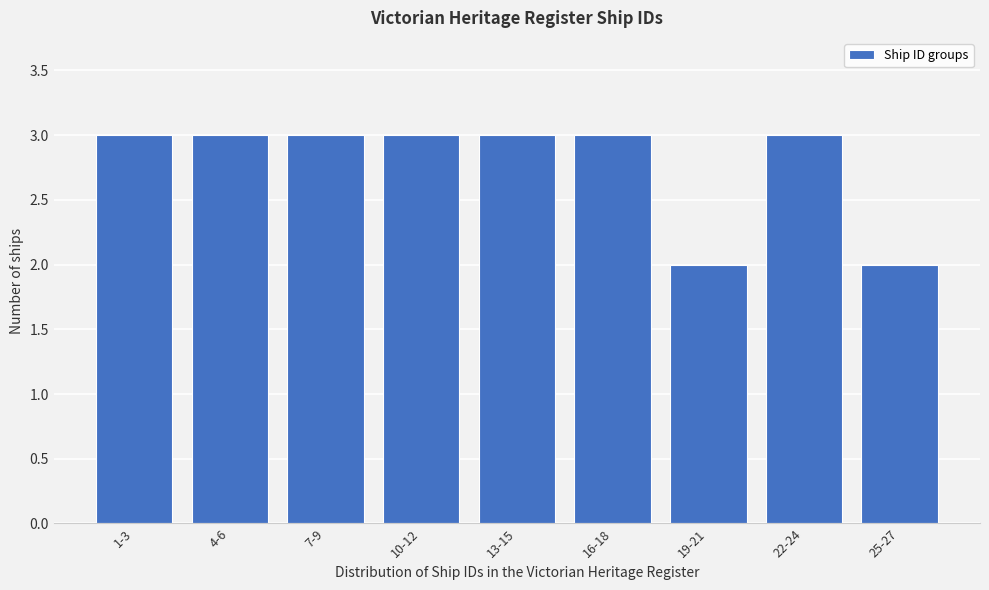

Reading right to left, extract all data points from this chart.

25-27=2	22-24=3	19-21=2	16-18=3	13-15=3	10-12=3	7-9=3	4-6=3	1-3=3